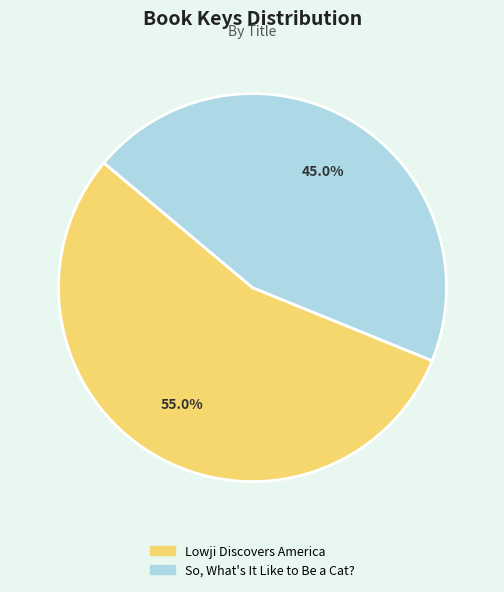

To the nearest percent, what percentage of the pie is So, What's It Like to Be a Cat??

45%